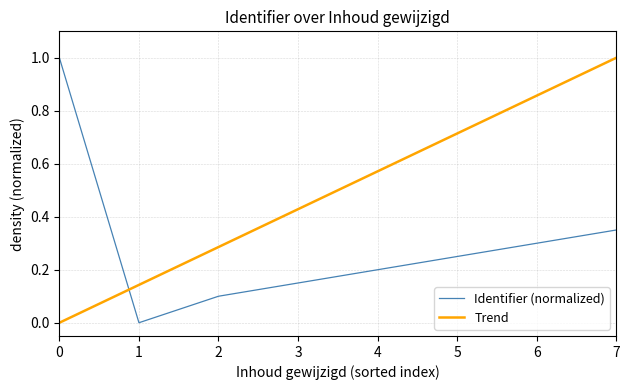

What is the spread (max minus min) of values at 5?

0.5